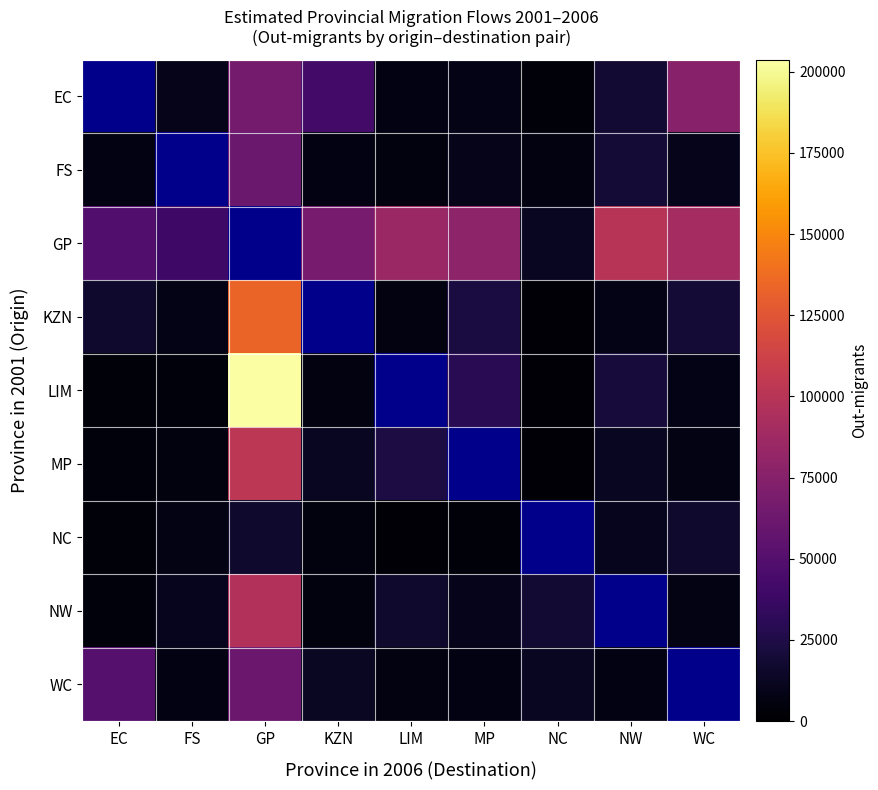

The value of WC at LIM is 2695.4. True or false?

False